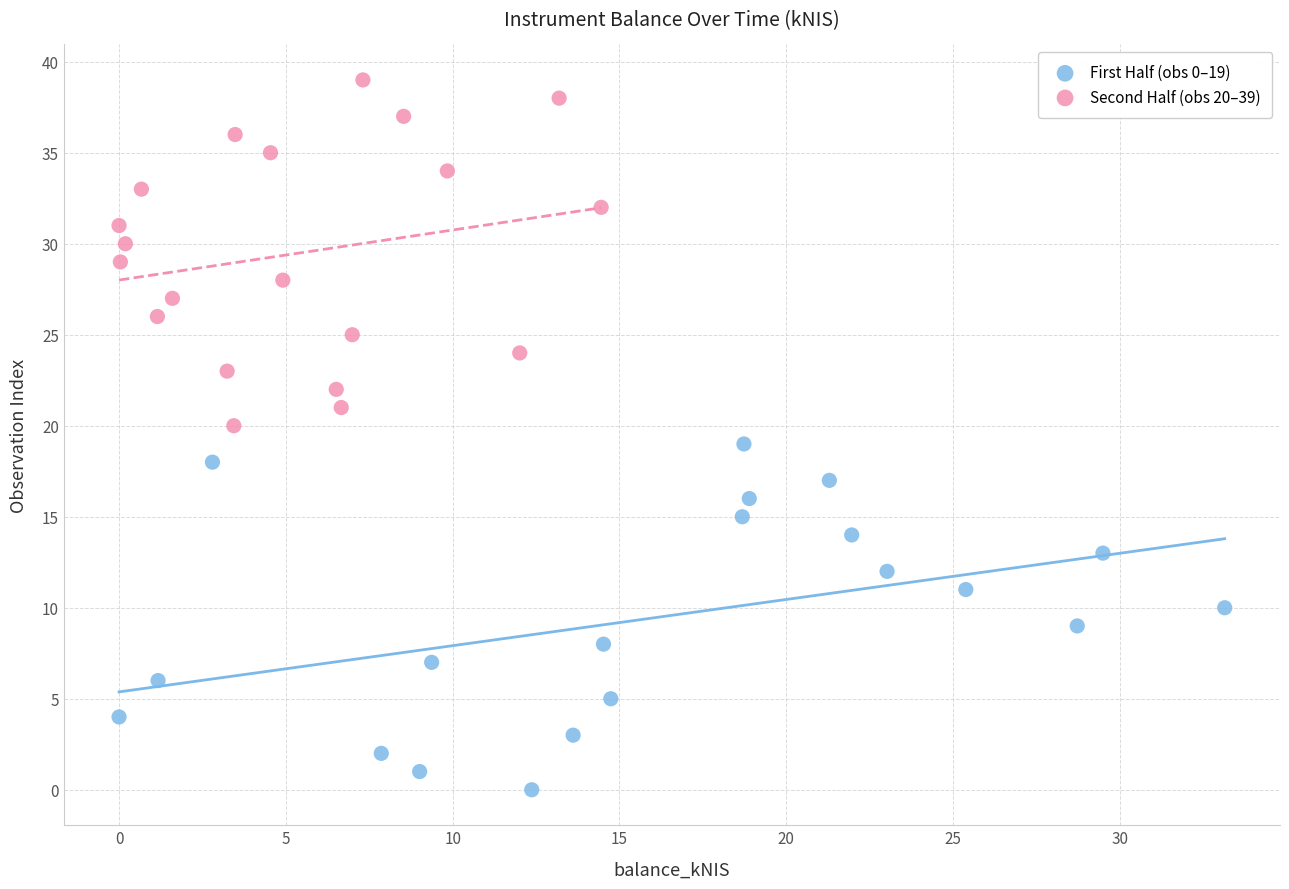

Which series contains the highest Y value?

Second Half (obs 20–39)